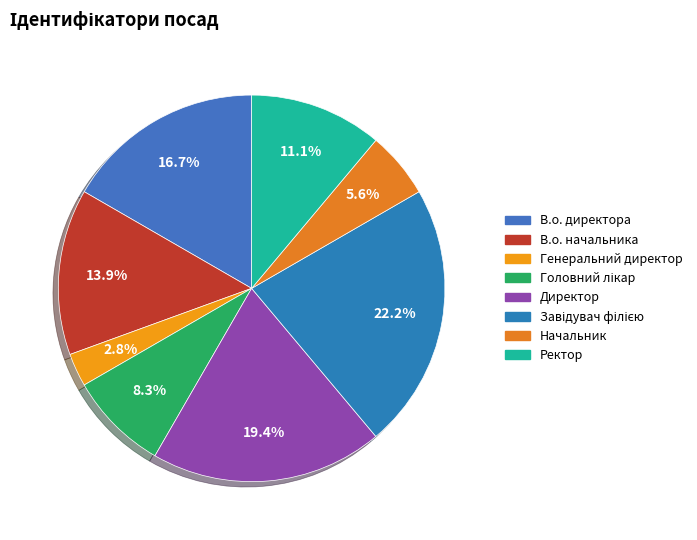

How many segments does this pie chart have?

8